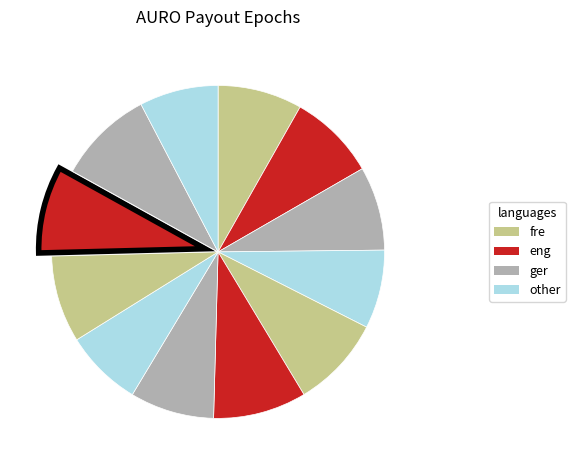

How many slices are in this pie chart?

12